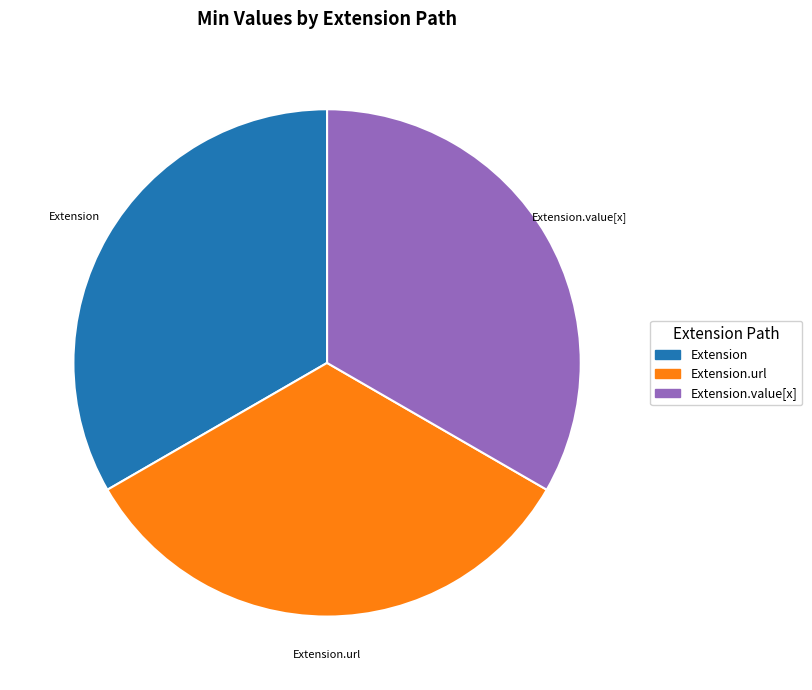

Is there a majority slice in this chart?

No